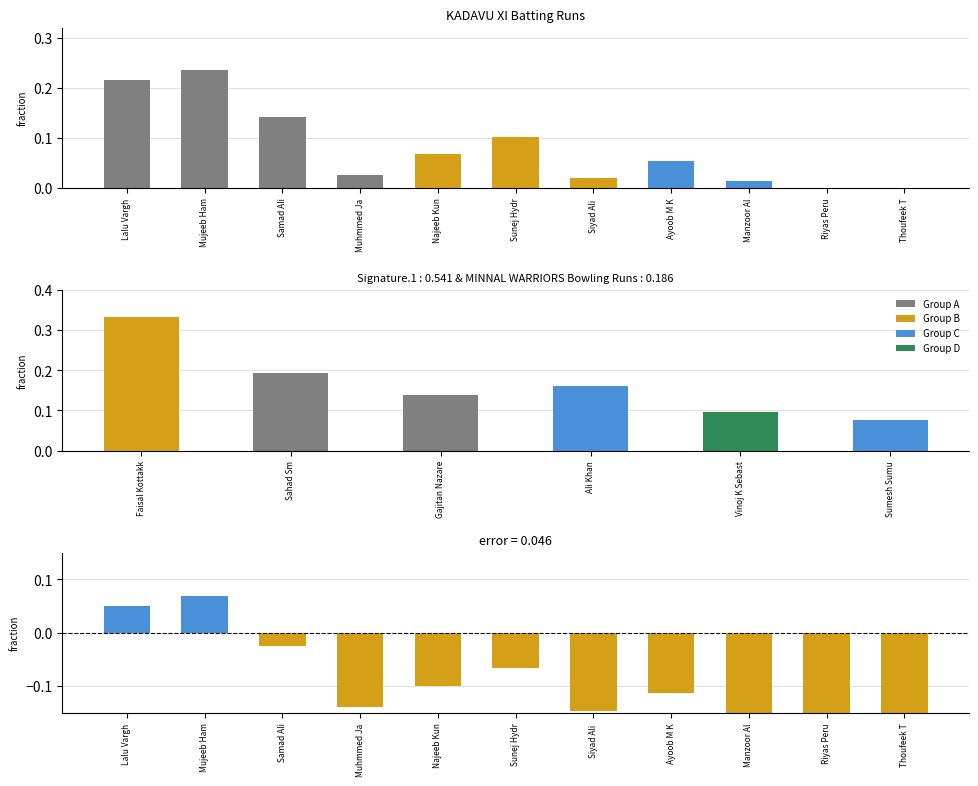

What is the difference between the values at Lalu Vargh and Thoufeek T?

0.2